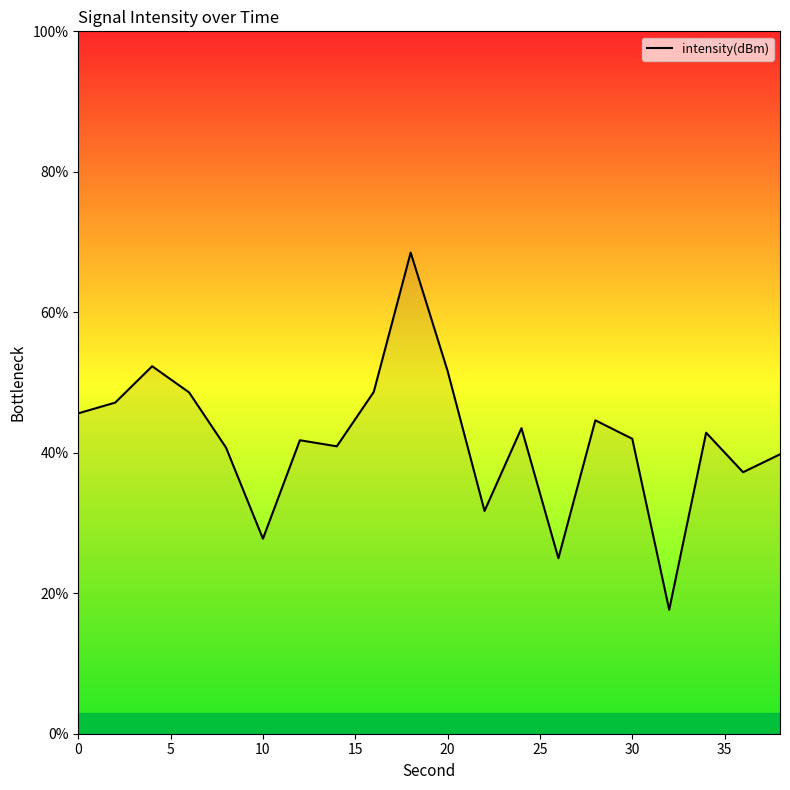

What is the difference between the maximum and minimum values?

50.9